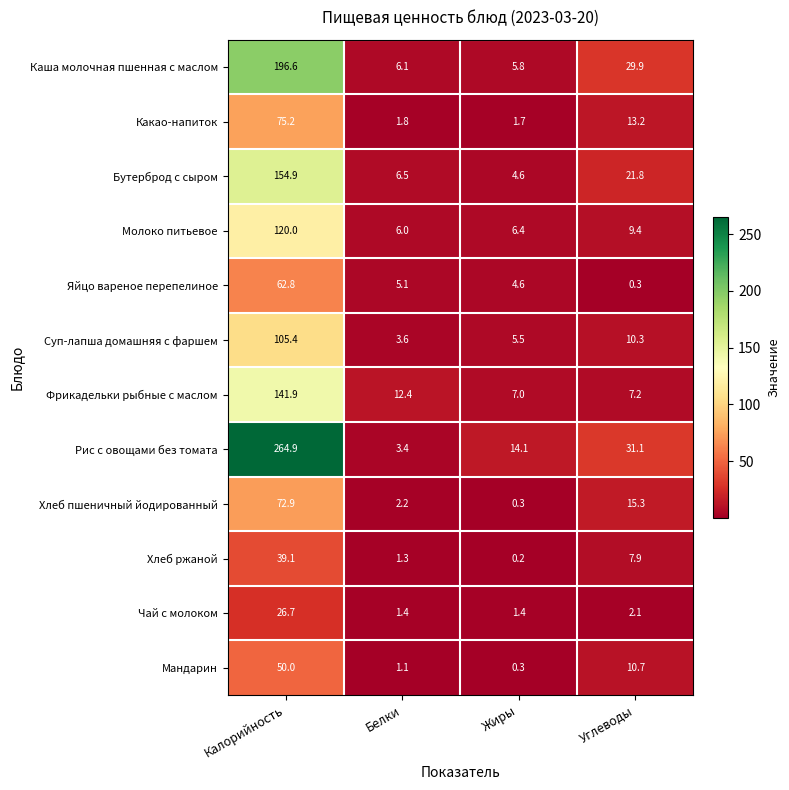

What is the lowest value of the Суп-лапша домашняя с фаршем series?

3.6